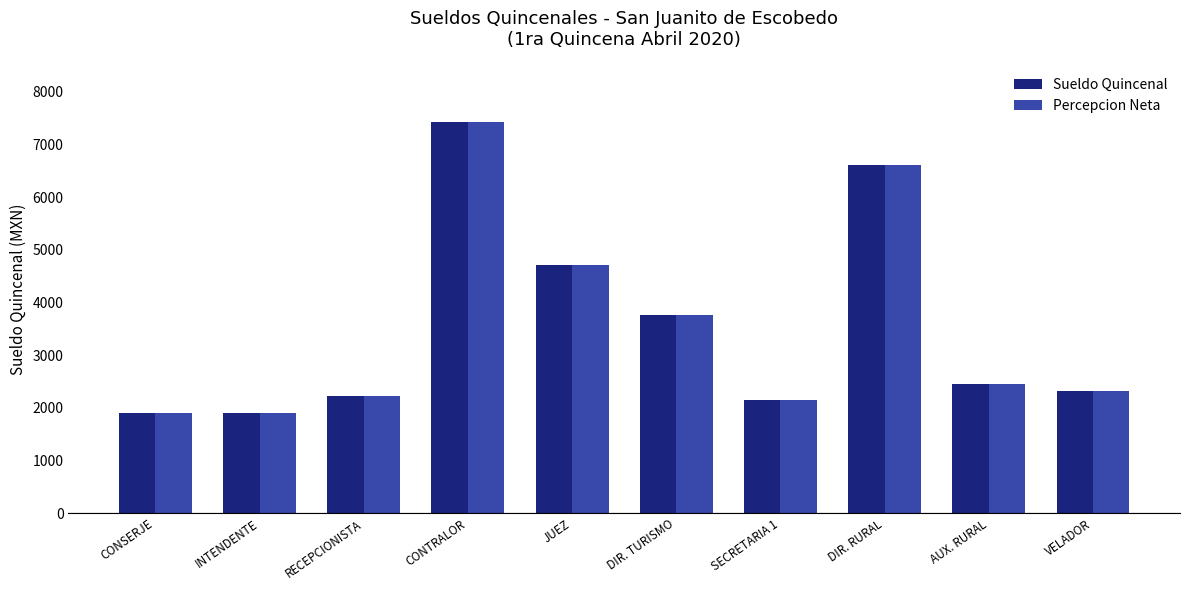

What is the total value across all series at DIR. RURAL?

13238